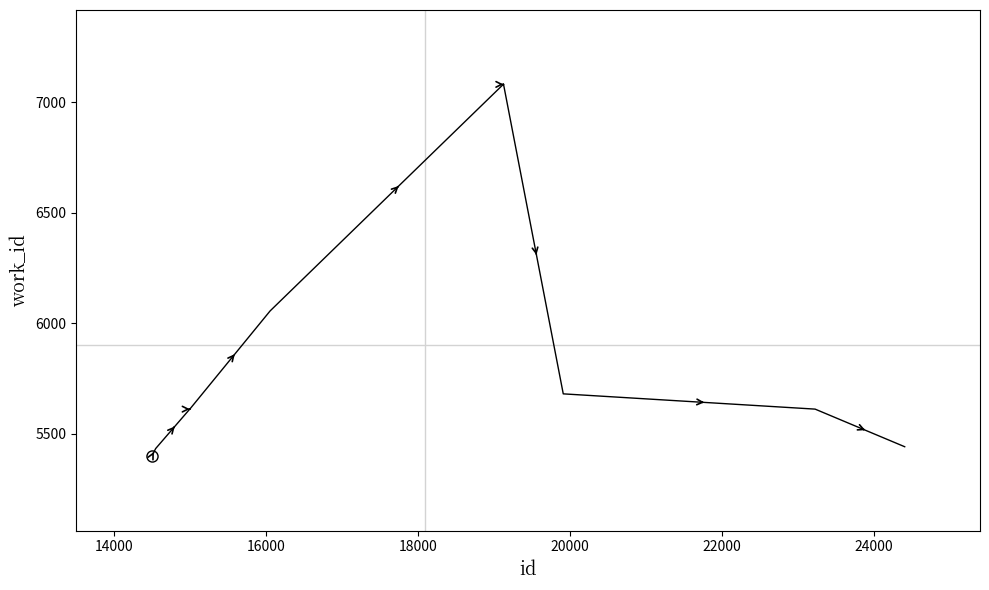

What is the difference between the maximum and minimum values?

1681